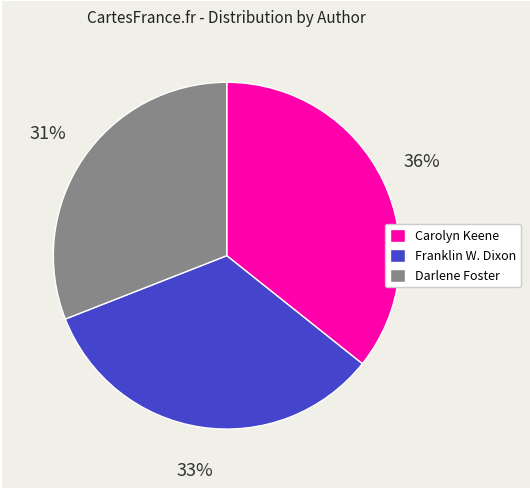

Is it true that Franklin W. Dixon is 47% of the pie?

False